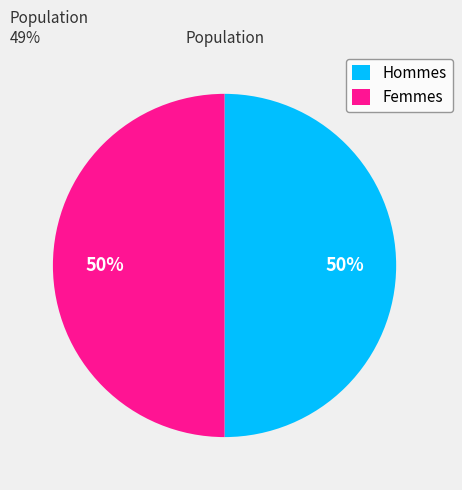

Is the sum of Hommes and Femmes greater than half?

Yes